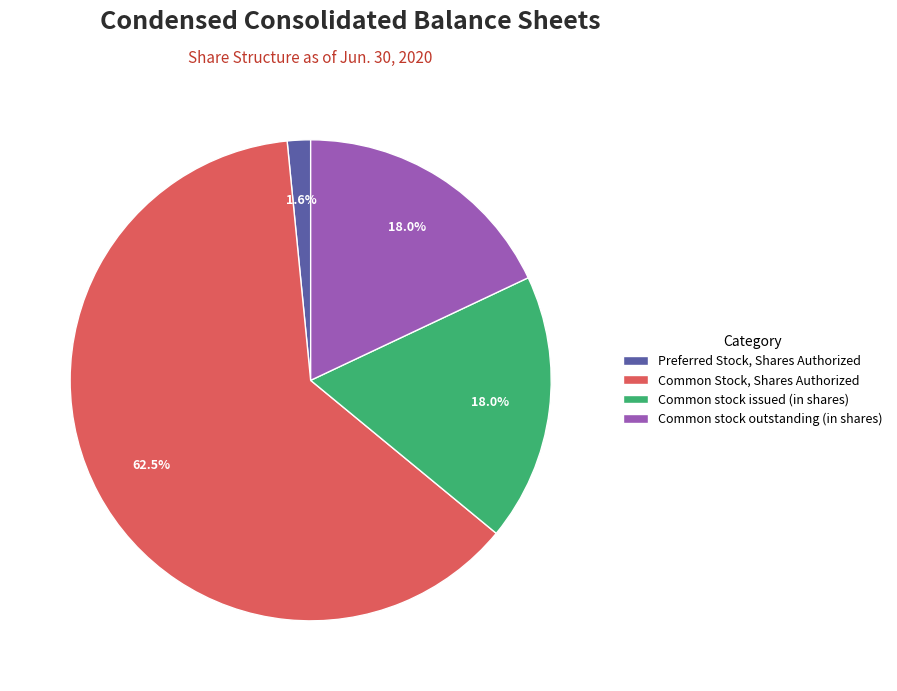

What is the majority slice?

Common Stock, Shares Authorized